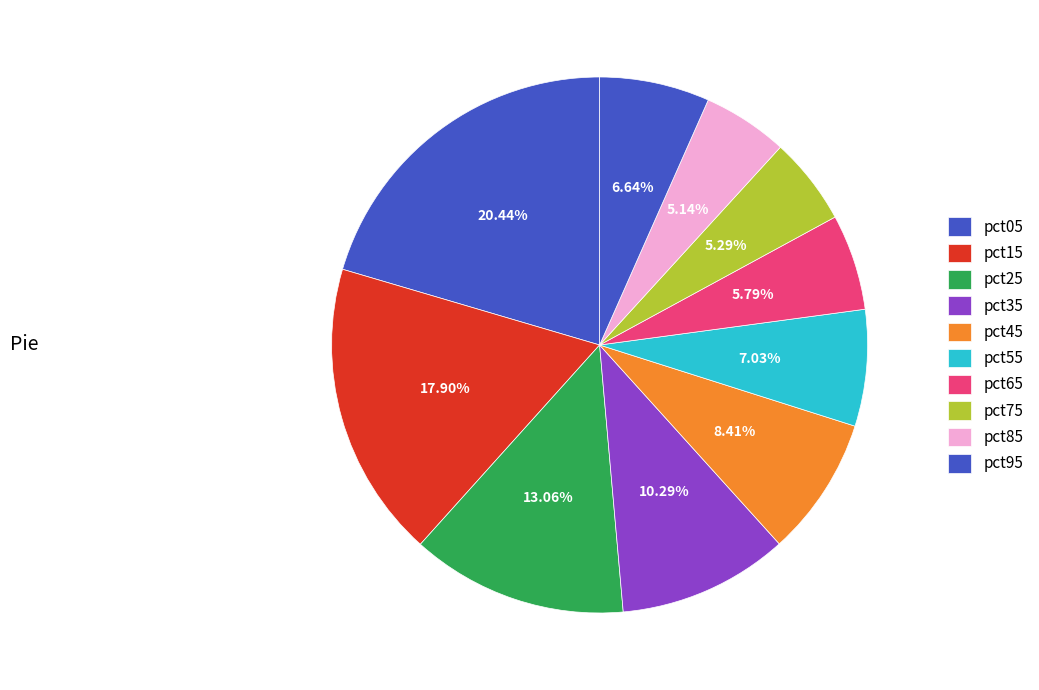

How many slices are in this pie chart?

10